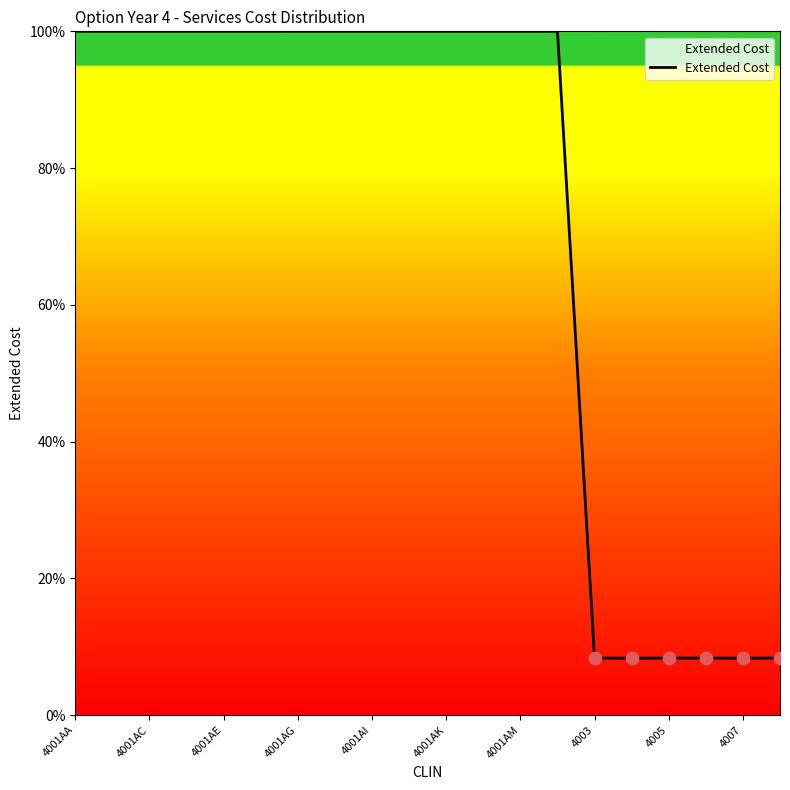

What is the difference between the maximum and minimum values?

91.7